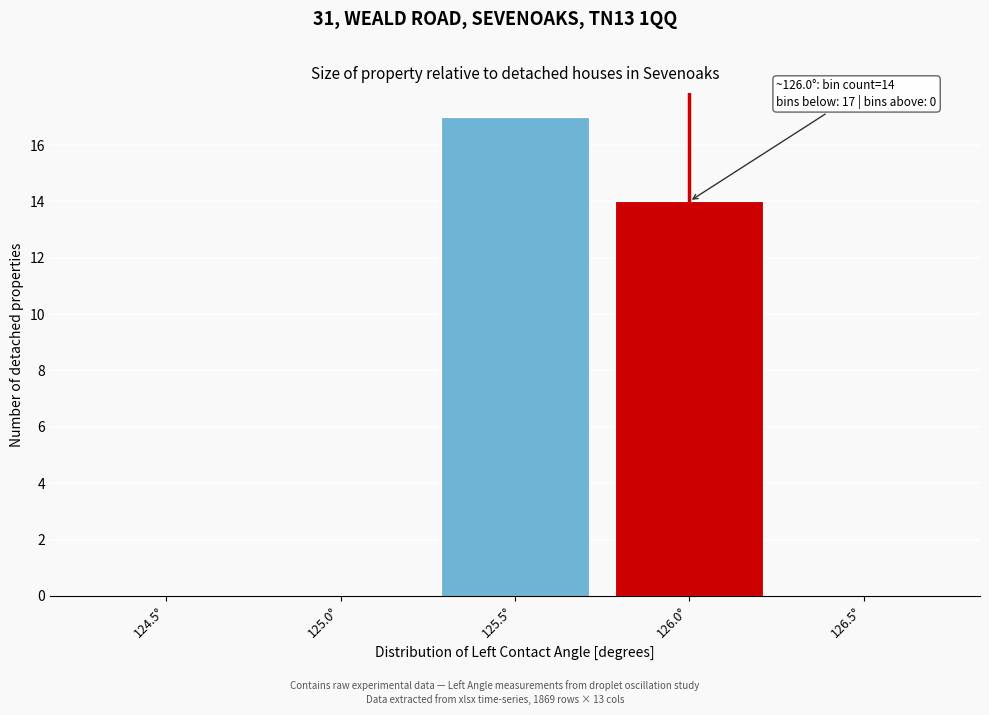

Reading right to left, what are all the values shown in this chart?

126.5°=0	126.0°=14	125.5°=17	125.0°=0	124.5°=0